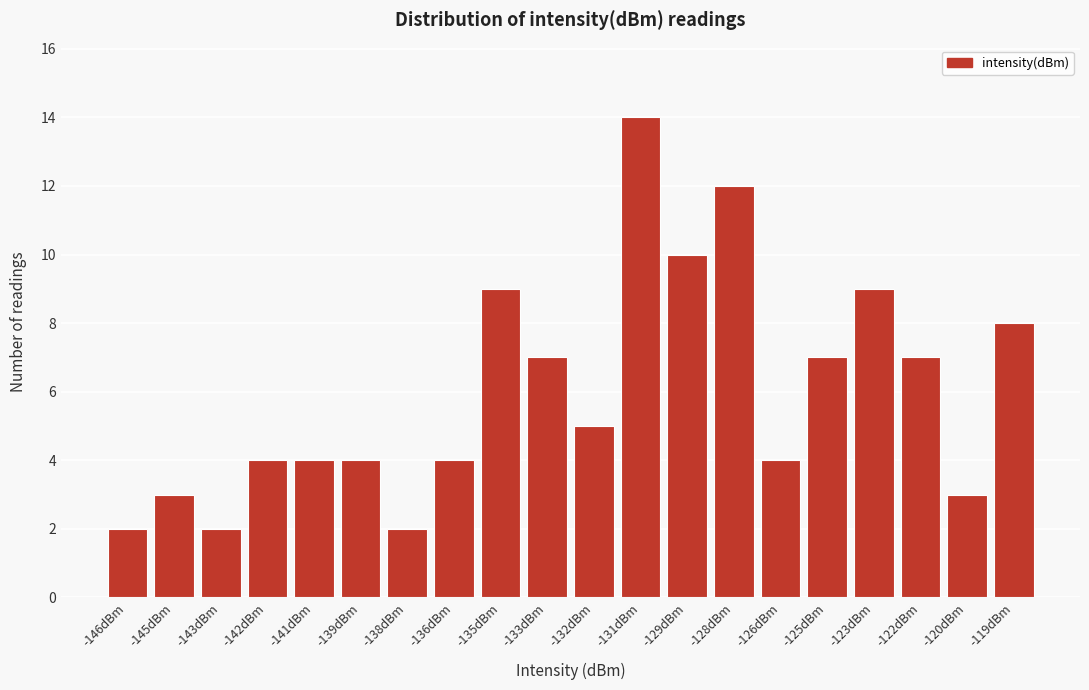

Reading left to right, transcribe all the data shown in this chart.

-146dBm=2	-145dBm=3	-143dBm=2	-142dBm=4	-141dBm=4	-139dBm=4	-138dBm=2	-136dBm=4	-135dBm=9	-133dBm=7	-132dBm=5	-131dBm=14	-129dBm=10	-128dBm=12	-126dBm=4	-125dBm=7	-123dBm=9	-122dBm=7	-120dBm=3	-119dBm=8